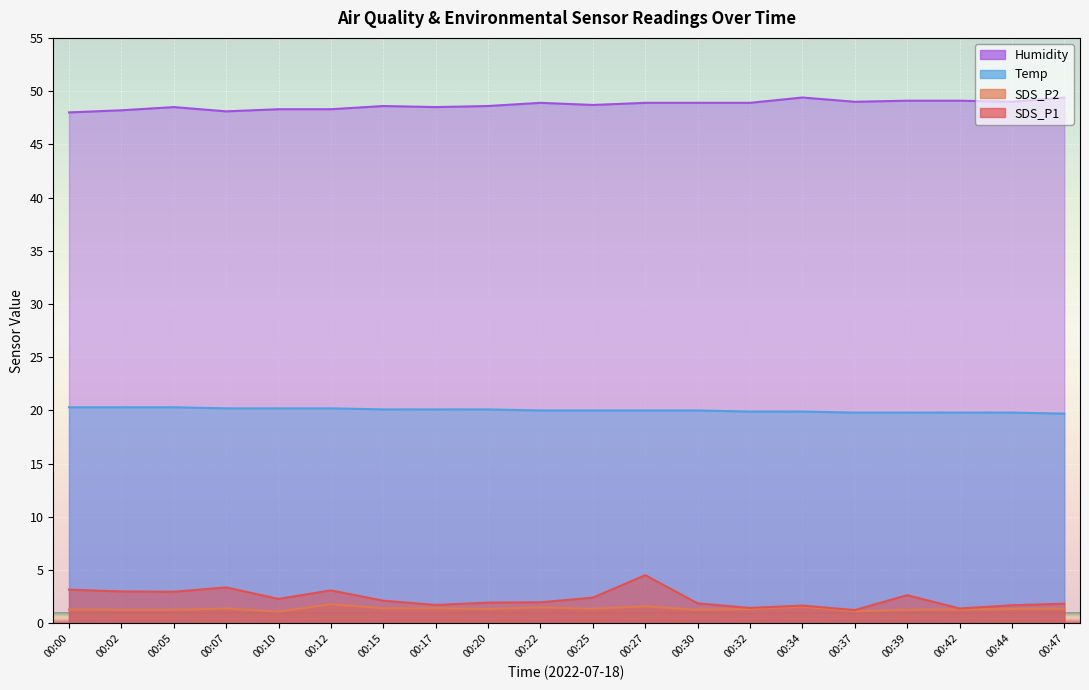

Which series has the widest spread of values?

SDS_P1